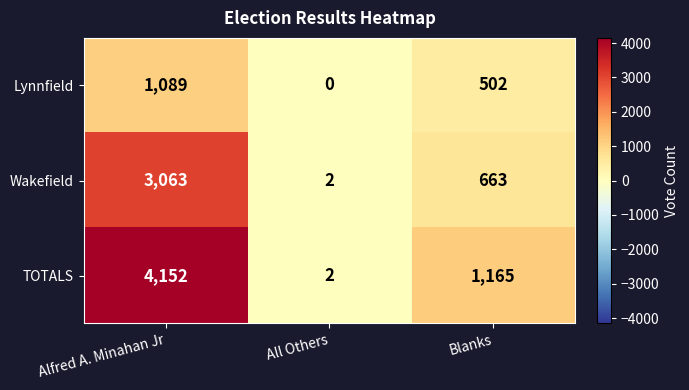

What is the difference between the highest and lowest values at Blanks?

663